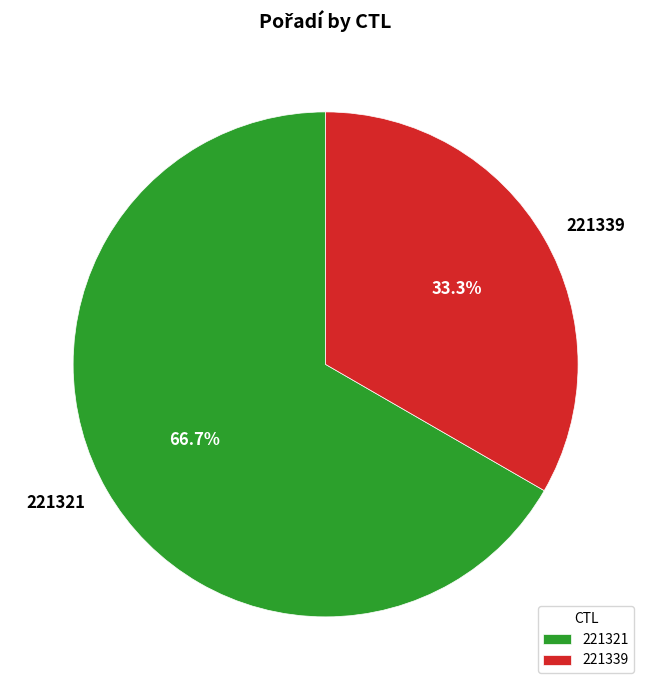

Is 221339 the majority of the pie?

No